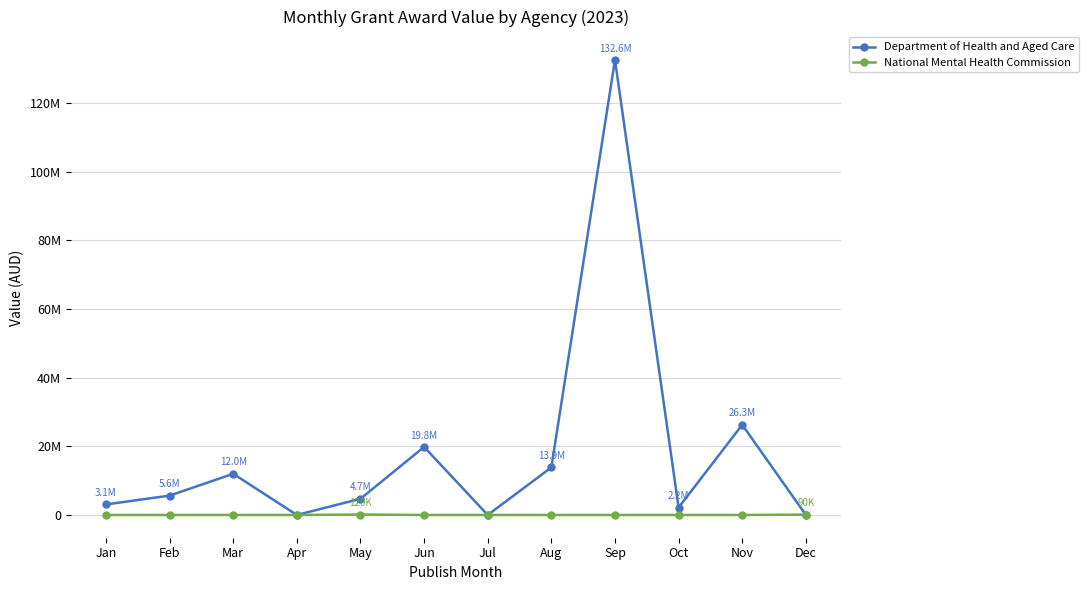

Which category has the highest value in the Department of Health and Aged Care series?

Sep